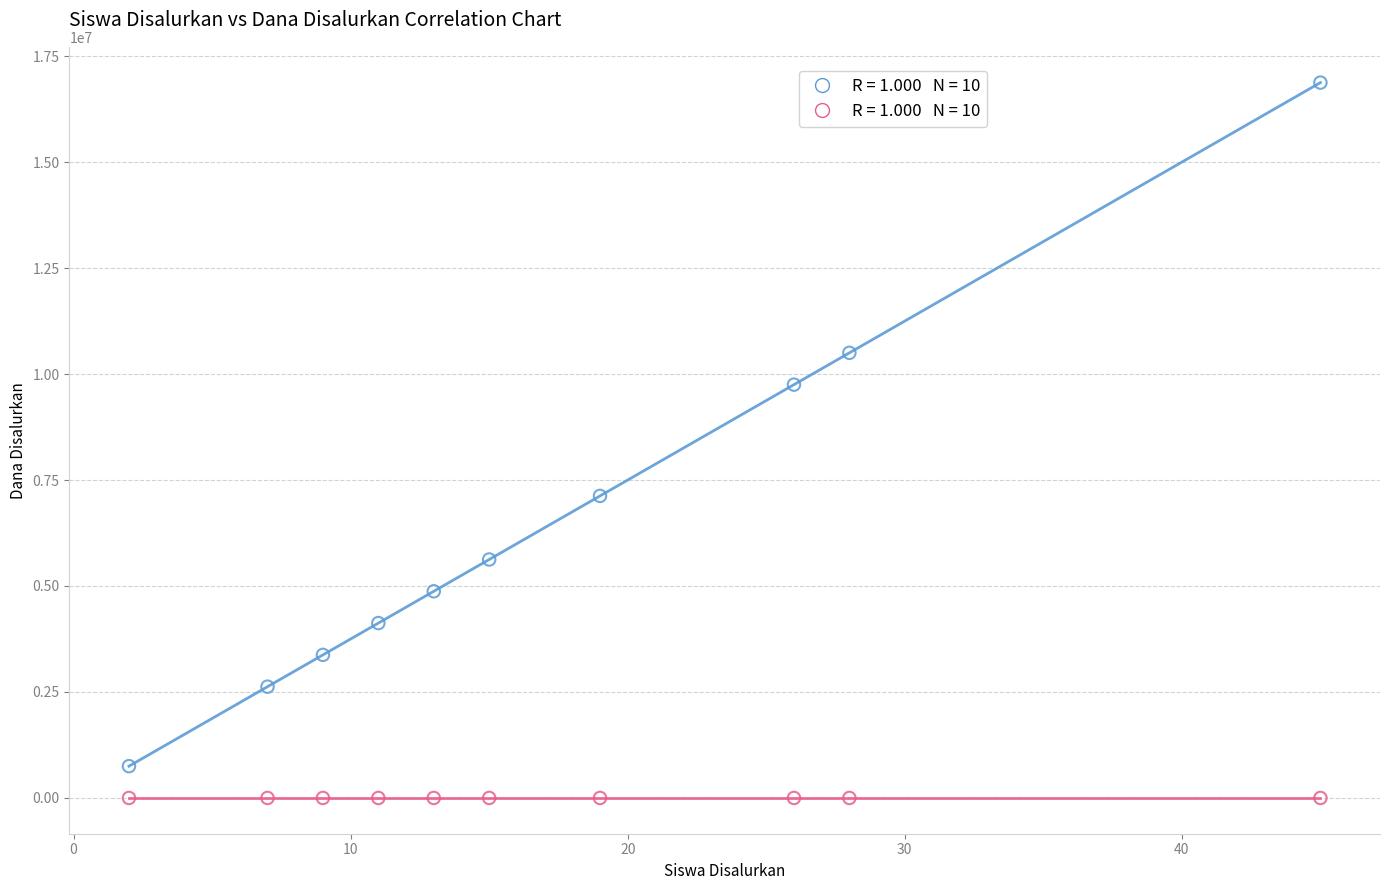

Across all data points, what is the range of Y values (max minus min)?

16874998